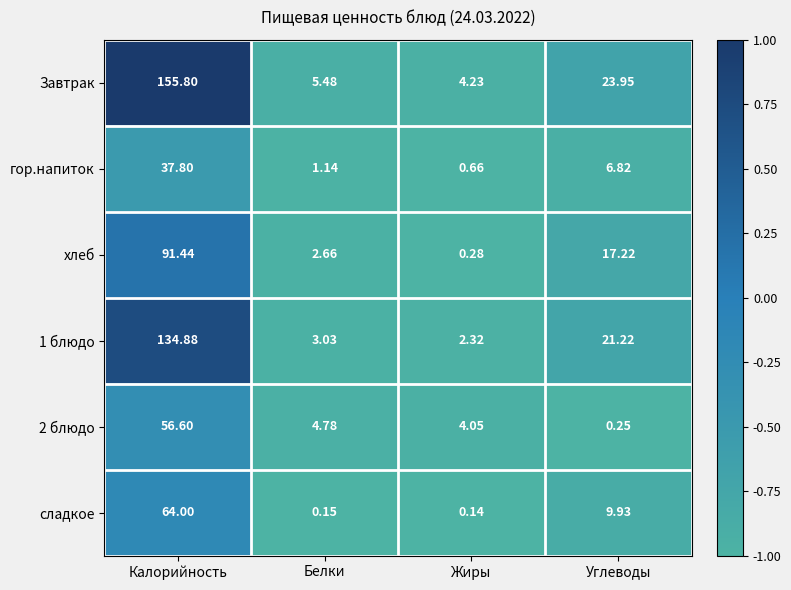

Which label corresponds to the largest value in the chart?

Калорийность